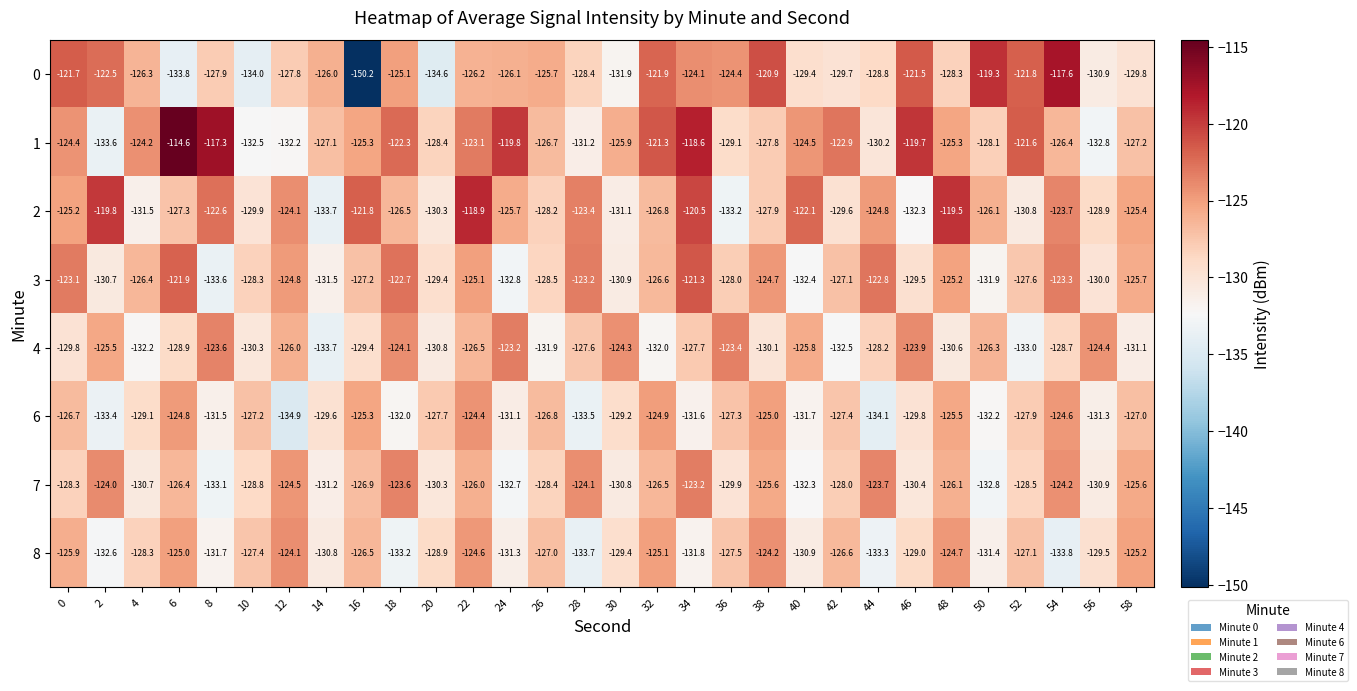

How many values in the 8 series exceed -128?

14